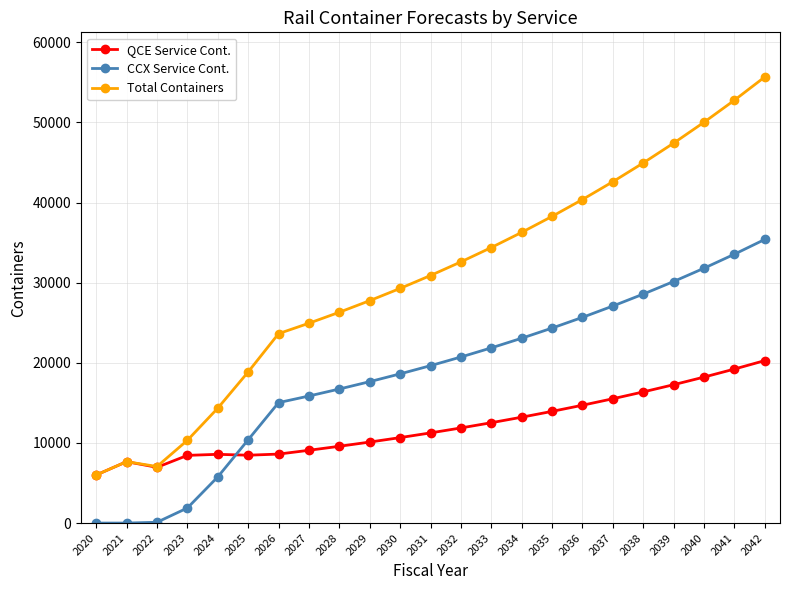

The value of Total Containers at 2037 is 70958.1. True or false?

False